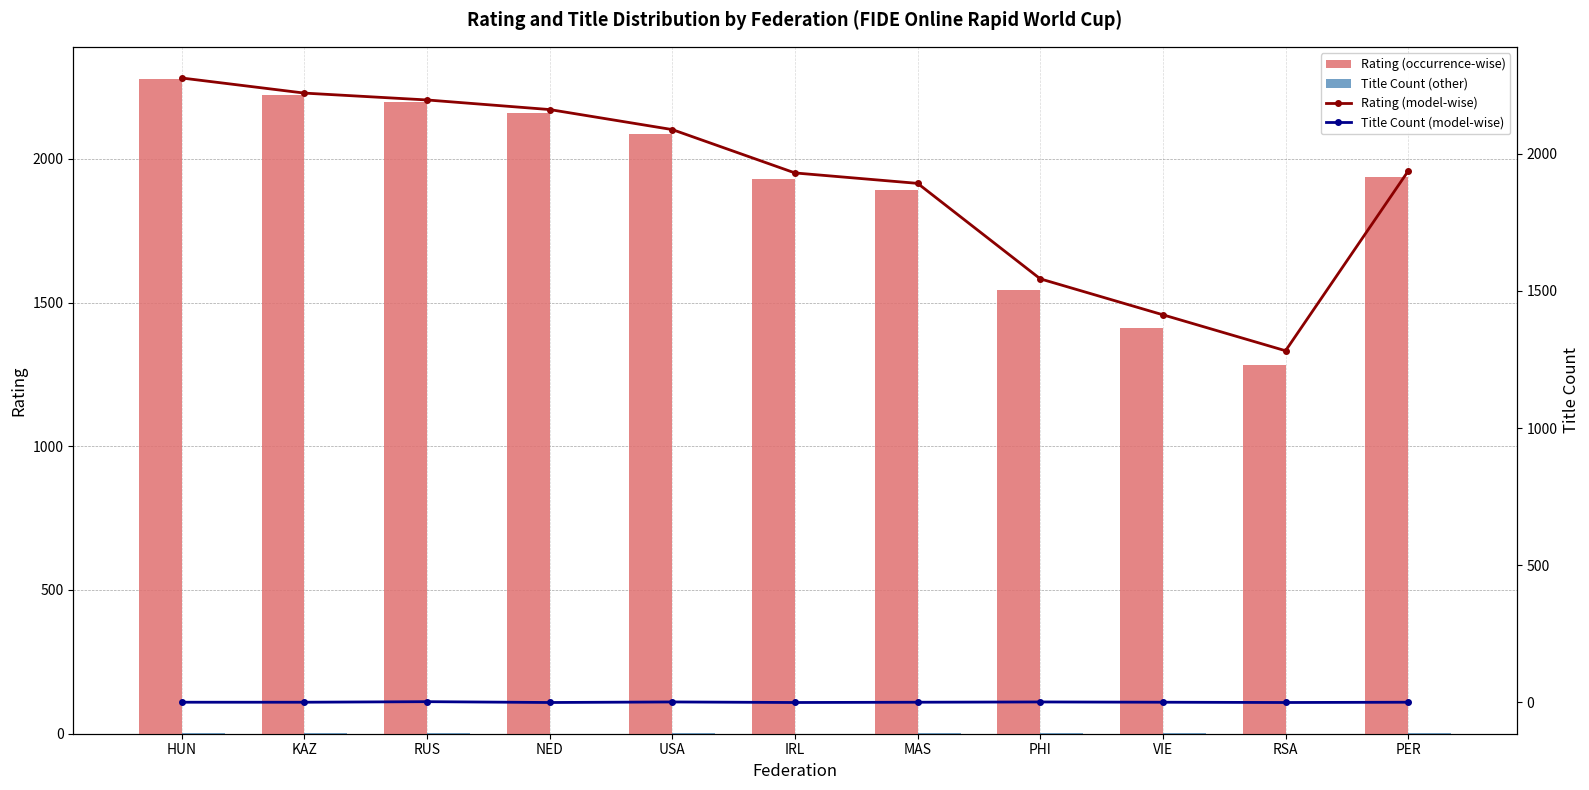

Reading left to right, transcribe all the data shown in this chart.

Rating (occurrence-wise): 2276	2221	2196	2161	2088	1930	1892	1544	1413	1282	1937
Title Count (other): 1	1	3	0	2	0	1	2	1	0	1
Rating (model-wise): 2276	2221	2196	2161	2088	1930	1892	1544	1413	1282	1937
Title Count (model-wise): 1	1	3	0	2	0	1	2	1	0	1